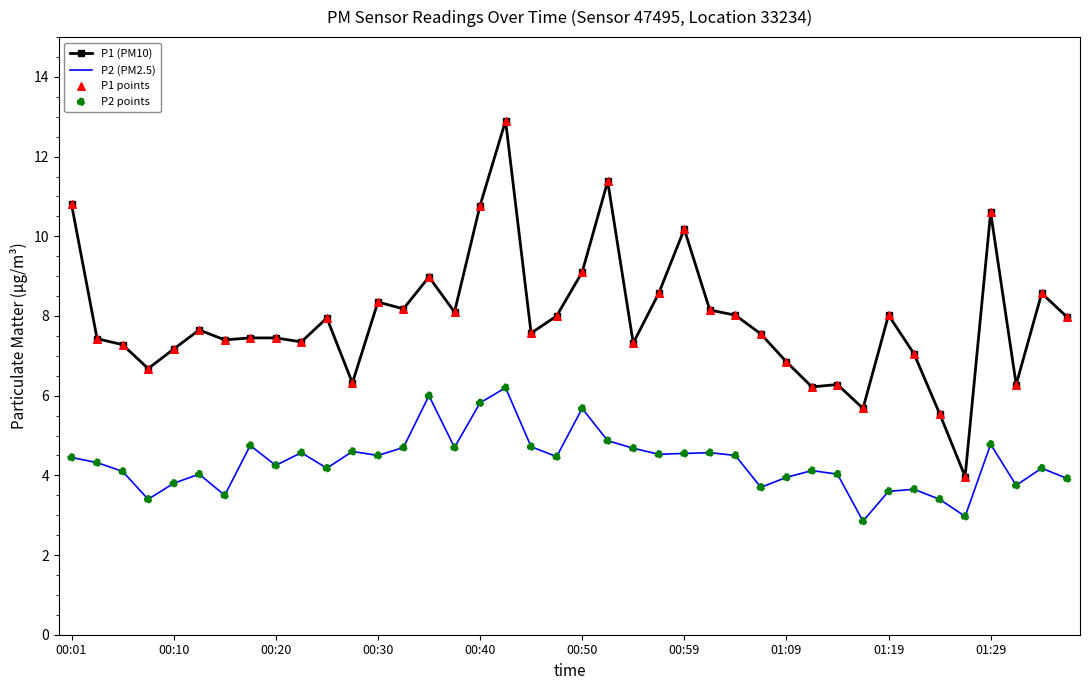

At how many categories does at least one series exceed 6?

37